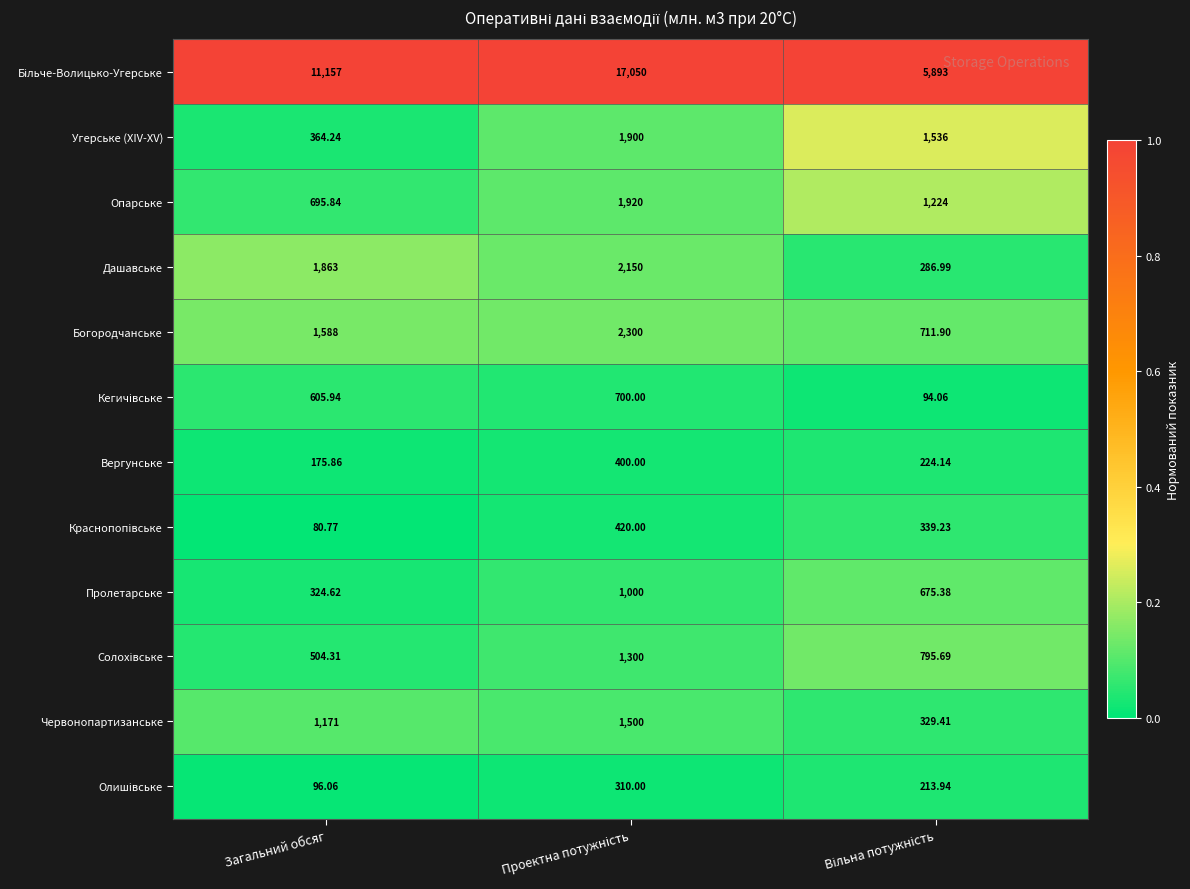

How many distinct data groups are displayed?

12